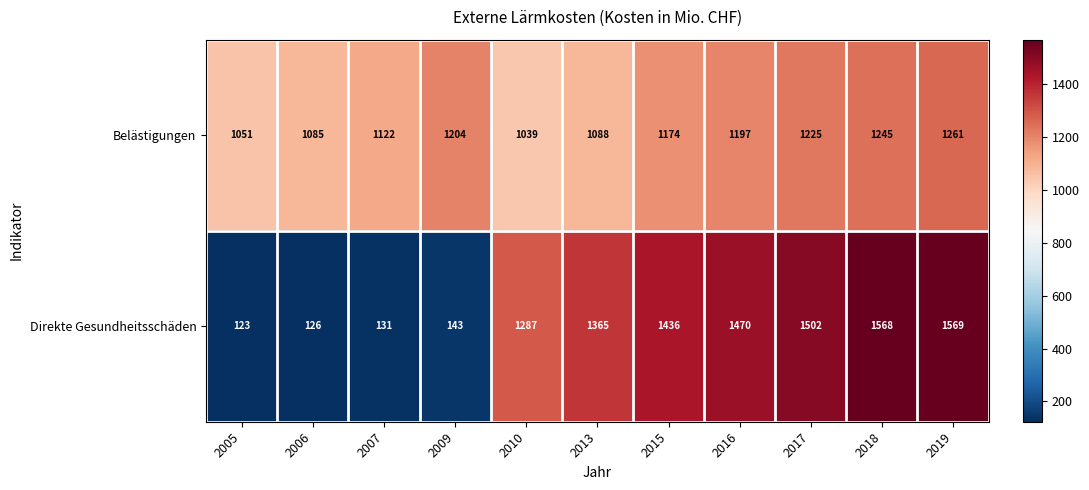

The Belästigungen series shows 750 at 2019. True or false?

False